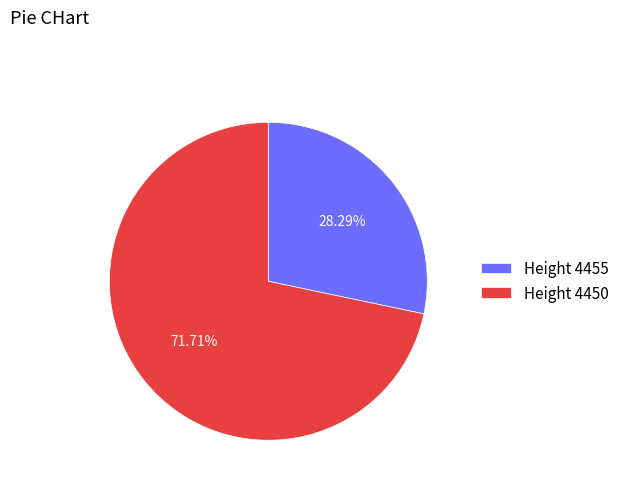

Which slice represents more than half of the pie?

Height 4450